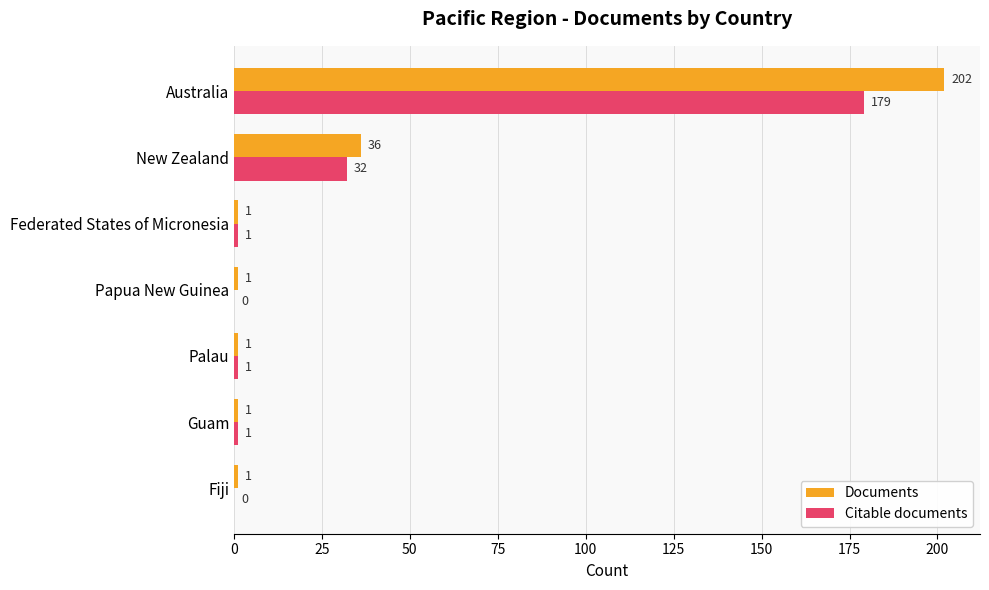

Which label corresponds to the largest value in the chart?

Australia